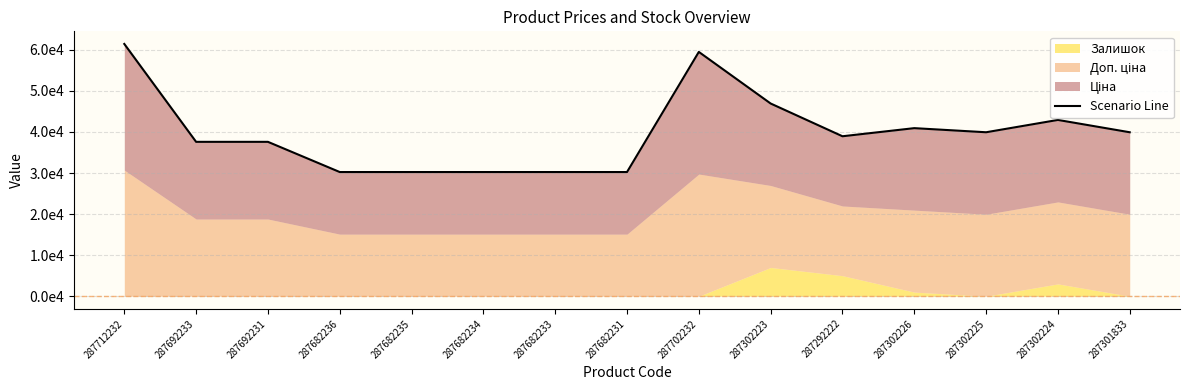

What position from the right is 287292222?

5